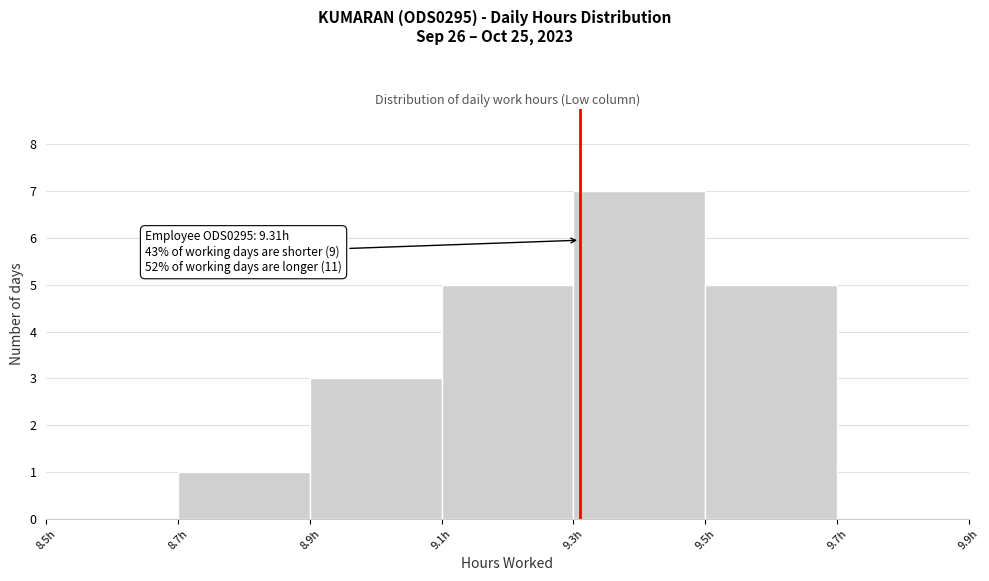

Over which range of the x-axis is the bar tallest?

9.3 to 9.5